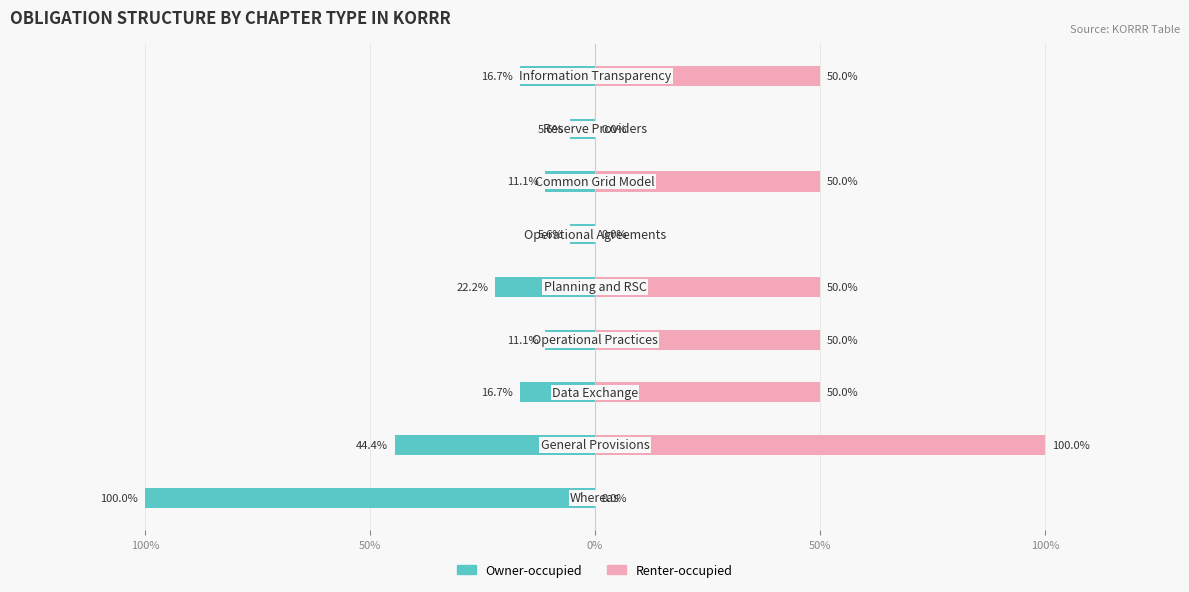

What is the value of the Owner-occupied bar at the 6th from the left?

-5.6